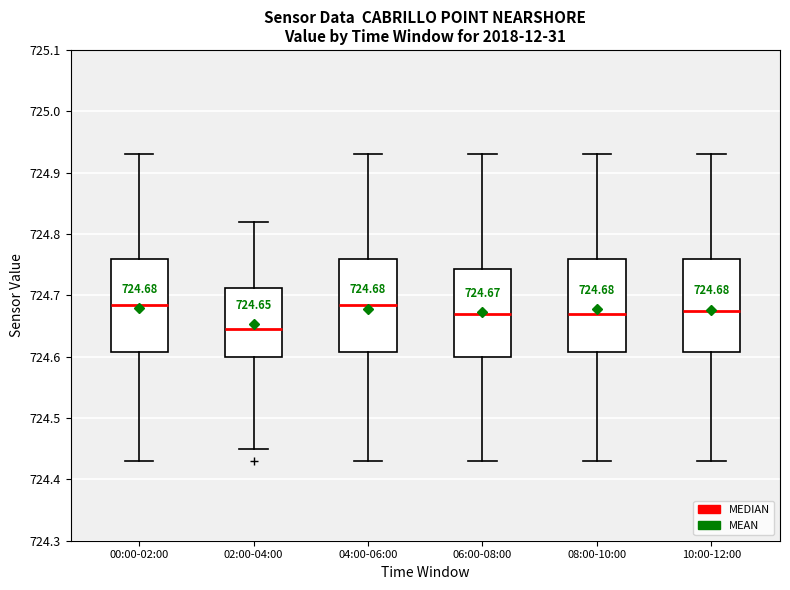

Which box has the lowest median line?

02:00-04:00